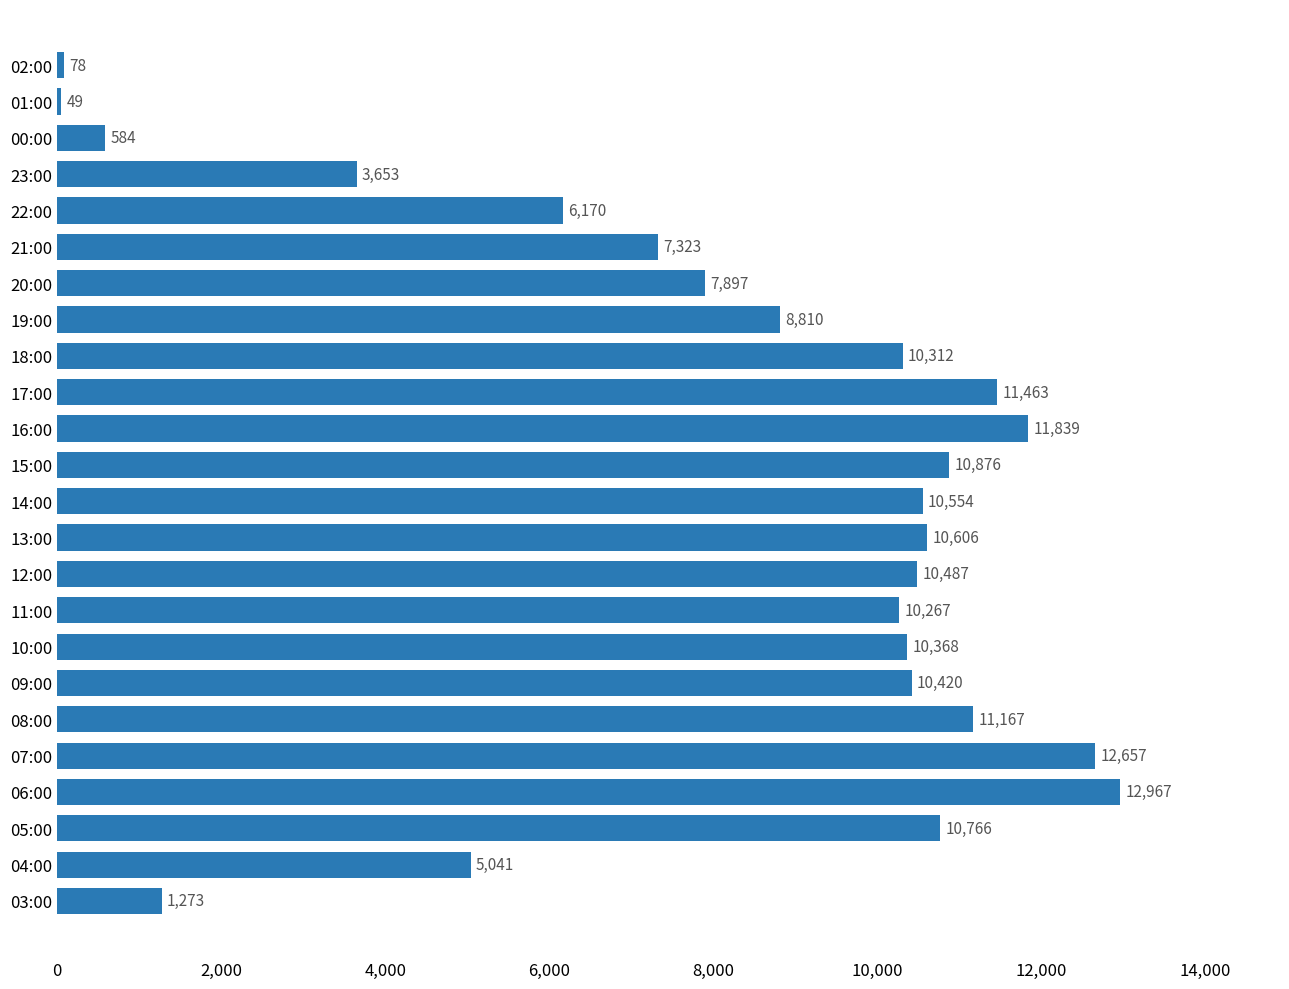

Reading bottom to top, transcribe all the data shown in this chart.

03:00=1273	04:00=5041	05:00=10766	06:00=12967	07:00=12657	08:00=11167	09:00=10420	10:00=10368	11:00=10267	12:00=10487	13:00=10606	14:00=10554	15:00=10876	16:00=11839	17:00=11463	18:00=10312	19:00=8810	20:00=7897	21:00=7323	22:00=6170	23:00=3653	00:00=584	01:00=49	02:00=78